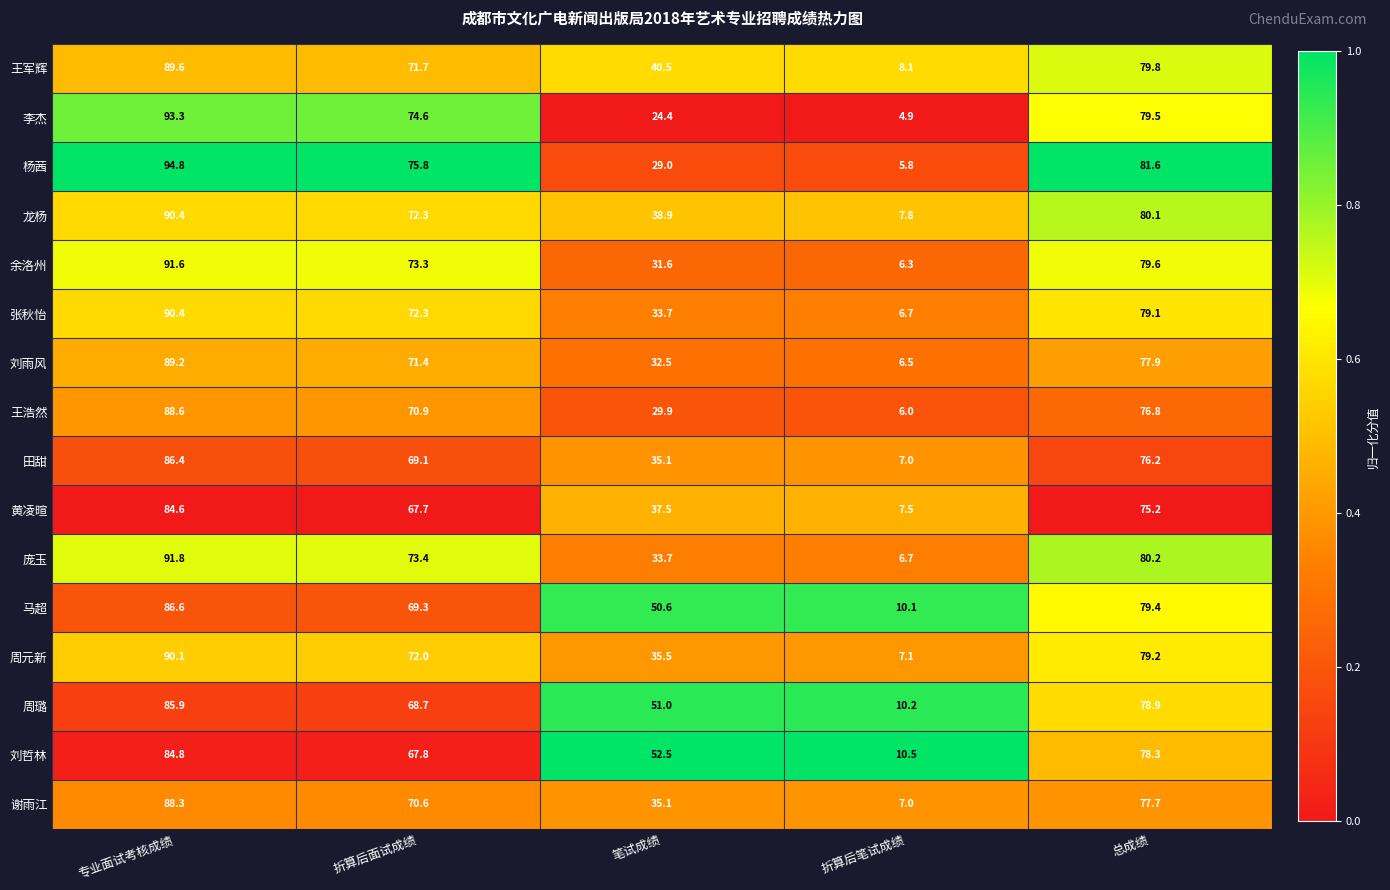

Rank the categories by 黄凌暄 value from lowest to highest.

折算后笔试成绩, 笔试成绩, 折算后面试成绩, 总成绩, 专业面试考核成绩